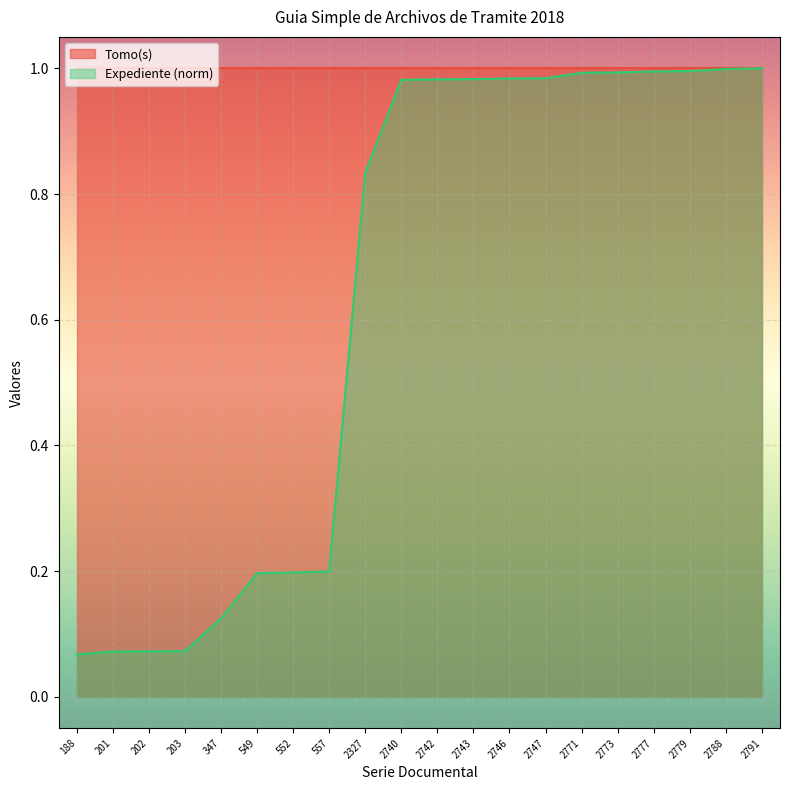

True or false: the data shows 0.4 at 2327.

False